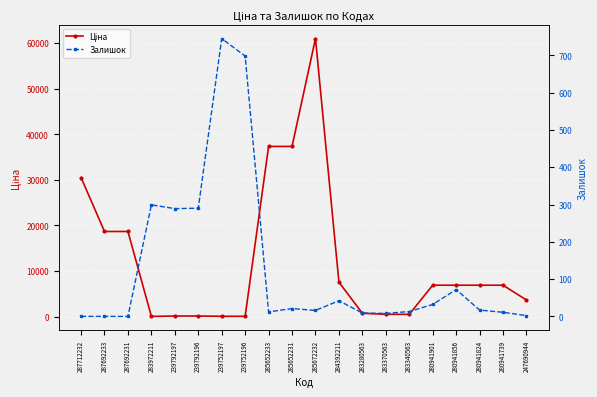

Reading right to left, list all the values displayed in this chart.

Ціна: 247690944=3622.2	280941739=6879.5	280941824=6879.5	280941856=6879.5	280941901=6879.5	283340563=482.1	283370563=491.7	283280563=719.6	284392211=7545.9	285672232=61024.7	285652231=37343.0	285652233=37343.0	239752196=56.7	239752197=56.7	239792196=113.3	239792197=113.3	283972211=32.0	287692231=18671.5	287692233=18671.5	287712232=30512.3
Залишок: 247690944=2.0	280941739=11.0	280941824=17.0	280941856=72.0	280941901=32.0	283340563=13.0	283370563=8.0	283280563=9.0	284392211=42.0	285672232=16.0	285652231=21.0	285652233=12.0	239752196=698.0	239752197=745.0	239792196=290.0	239792197=289.0	283972211=299.0	287692231=0.0	287692233=0.0	287712232=0.0